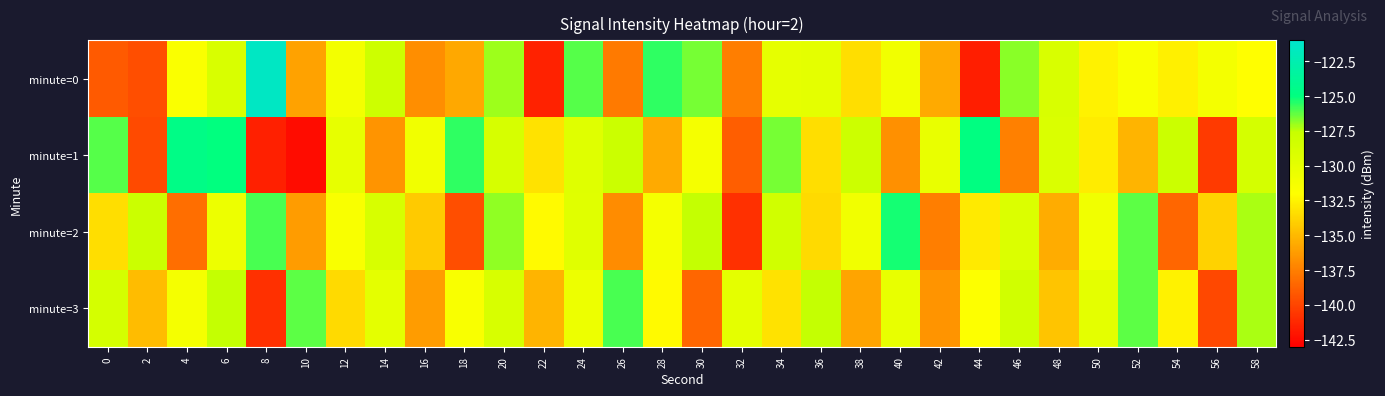

Reading left to right, extract all data points from this chart.

minute=0: 0=-139.1	2=-139.6	4=-131.6	6=-129.0	8=-121.5	10=-136.0	12=-131.1	14=-128.1	16=-136.9	18=-135.7	20=-127.1	22=-141.5	24=-126.1	26=-137.7	28=-125.6	30=-126.6	32=-137.6	34=-130.0	36=-129.9	38=-133.4	40=-130.9	42=-135.6	44=-141.7	46=-126.8	48=-129.0	50=-132.5	52=-131.5	54=-132.7	56=-131.2	58=-132.0
minute=1: 0=-126.1	2=-139.8	4=-124.6	6=-125.0	8=-141.5	10=-142.4	12=-130.1	14=-136.6	16=-130.9	18=-125.6	20=-128.7	22=-133.2	24=-129.5	26=-127.9	28=-135.7	30=-131.2	32=-138.9	34=-126.6	36=-133.5	38=-128.0	40=-136.8	42=-130.3	44=-124.9	46=-137.5	48=-129.1	50=-132.8	52=-135.2	54=-127.9	56=-140.5	58=-128.6
minute=2: 0=-133.5	2=-127.9	4=-138.2	6=-130.6	8=-125.9	10=-136.2	12=-131.6	14=-128.9	16=-134.2	18=-139.6	20=-126.9	22=-132.2	24=-129.6	26=-136.9	28=-131.2	30=-127.6	32=-140.9	34=-128.2	36=-133.6	38=-130.9	40=-125.2	42=-137.6	44=-132.9	46=-129.2	48=-135.6	50=-130.9	52=-126.2	54=-138.6	56=-133.9	58=-127.2
minute=3: 0=-128.6	2=-134.9	4=-131.2	6=-127.6	8=-140.9	10=-126.2	12=-133.6	14=-129.9	16=-136.2	18=-131.6	20=-128.9	22=-135.2	24=-130.6	26=-125.9	28=-132.2	30=-138.6	32=-129.9	34=-133.2	36=-127.6	38=-135.9	40=-130.2	42=-136.6	44=-131.9	46=-128.2	48=-134.6	50=-129.9	52=-126.2	54=-132.6	56=-139.9	58=-127.2